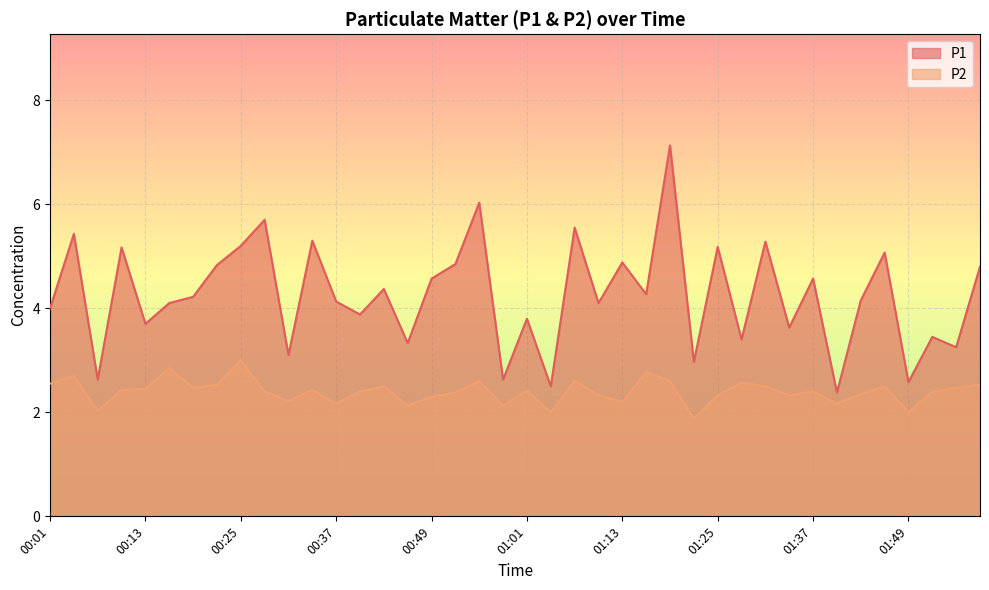

Reading left to right, what are all the values shown in this chart?

P1: 4.0	5.4	2.6	5.2	3.7	4.1	4.2	4.8	5.2	5.7	3.1	5.3	4.1	3.9	4.4	3.3	4.6	4.8	6.0	2.6	3.8	2.5	5.5	4.1	4.9	4.3	7.1	3.0	5.2	3.4	5.3	3.6	4.6	2.4	4.2	5.1	2.6	3.5	3.2	4.8
P2: 2.5	2.7	2.0	2.4	2.5	2.9	2.5	2.5	3.0	2.4	2.2	2.4	2.2	2.4	2.5	2.1	2.3	2.4	2.6	2.1	2.4	2.0	2.6	2.3	2.2	2.8	2.6	1.9	2.3	2.6	2.5	2.3	2.4	2.2	2.4	2.5	2.0	2.4	2.5	2.5